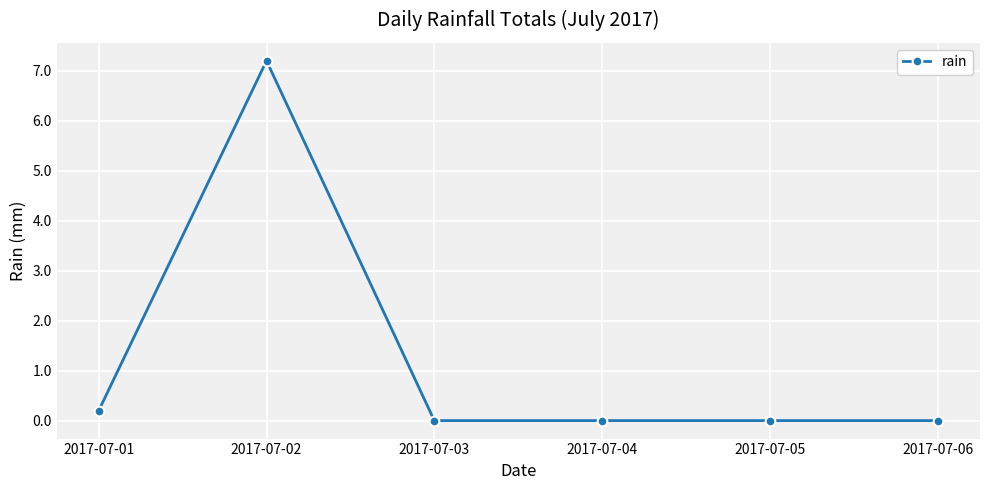

The value at 2017-07-02 is 2.7. True or false?

False